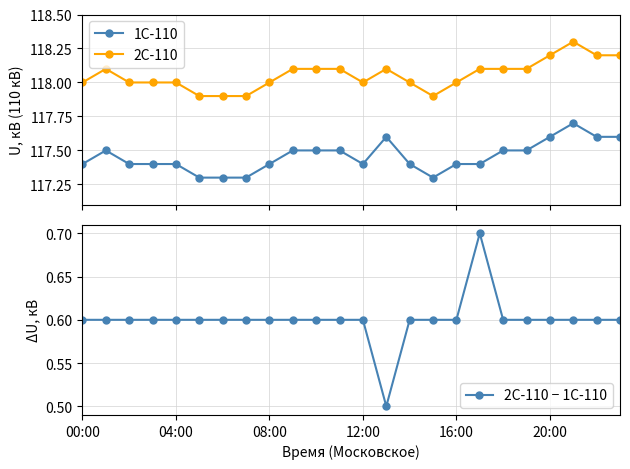

True or false: 2С-110 and 1С-110 intersect in this chart.

False